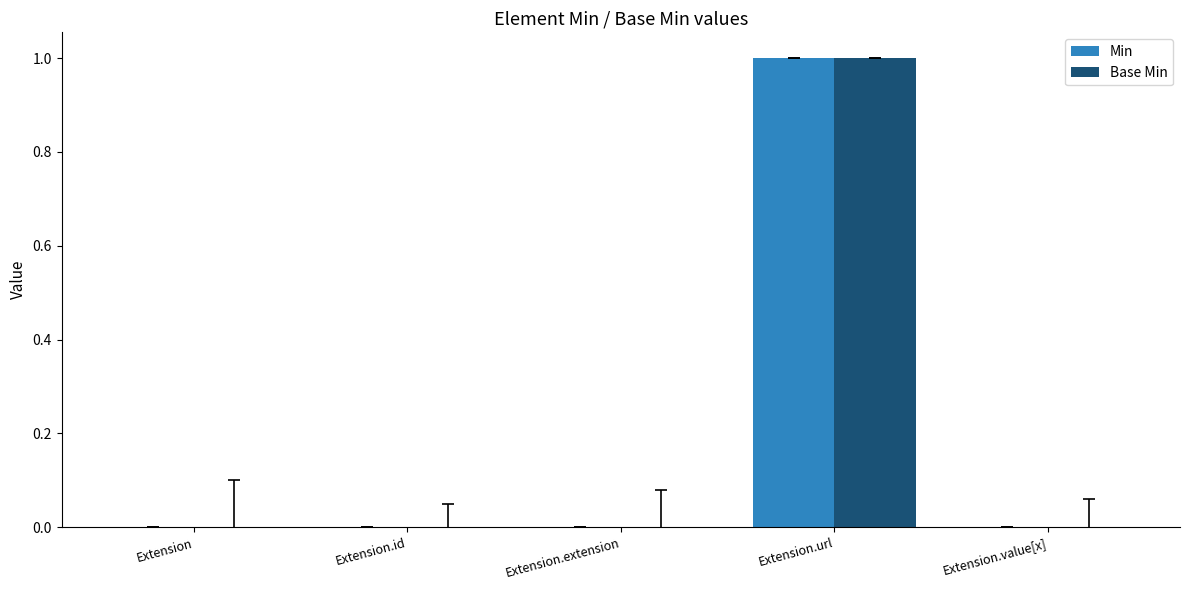

Which category has the highest value across all series?

Extension.url